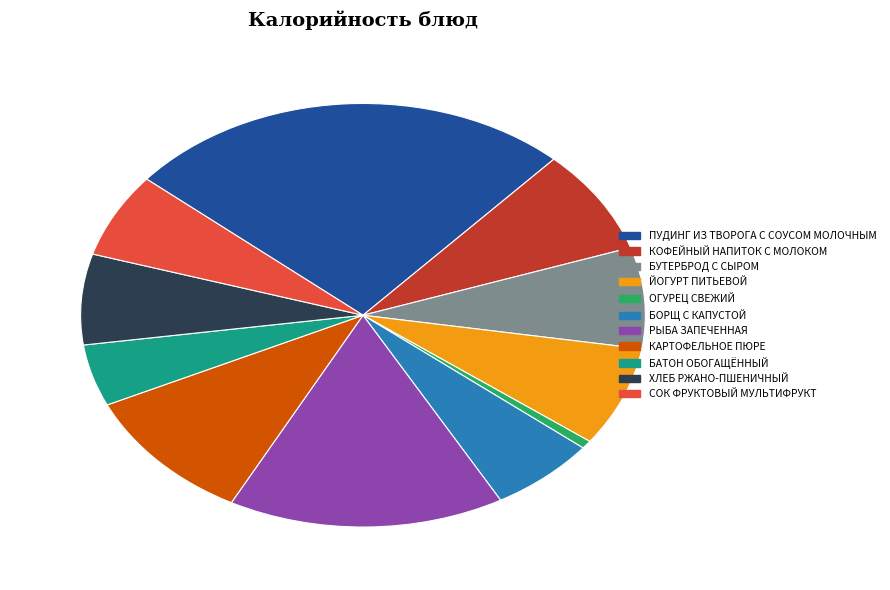

Do БАТОН ОБОГАЩЁННЫЙ and ОГУРЕЦ СВЕЖИЙ together represent more than half of the pie?

No